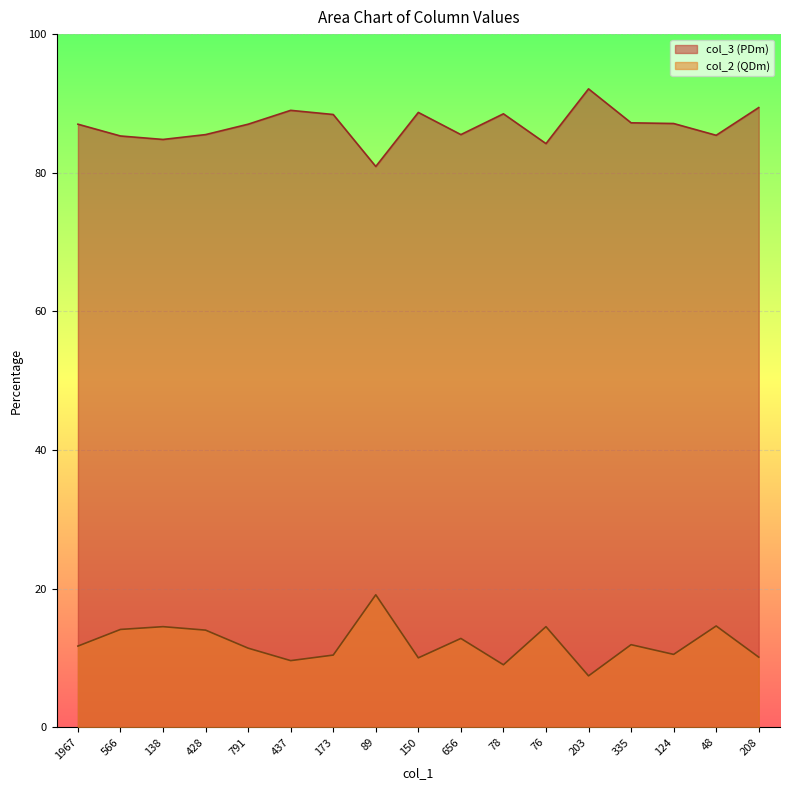

Rank the series at 566 from highest to lowest value.

col_3 (PDm), col_2 (QDm)